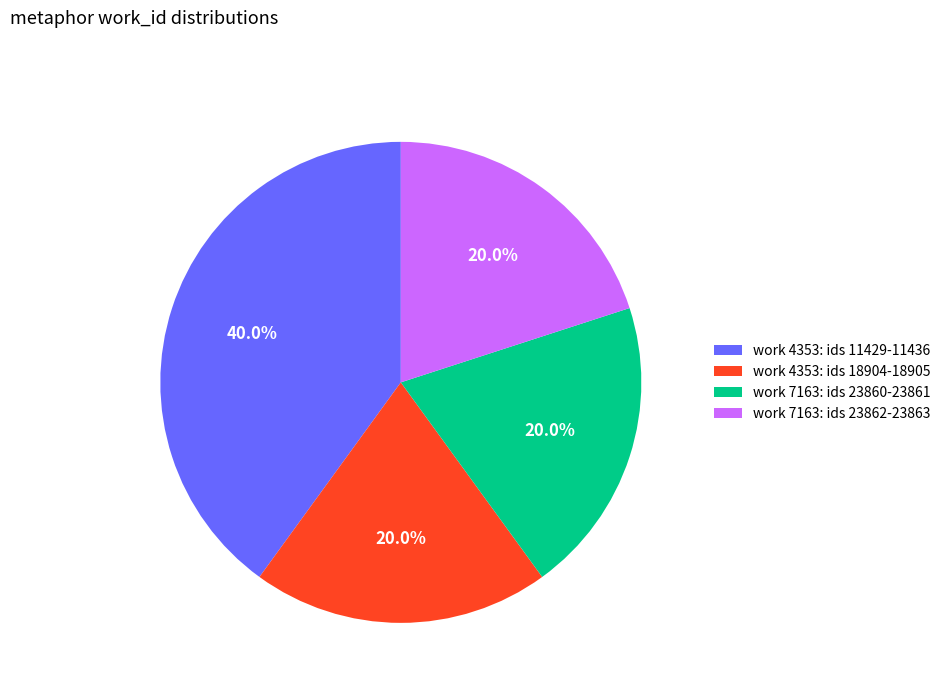

Combined, do work 7163: ids 23862-23863 and work 7163: ids 23860-23861 account for over 50%?

No